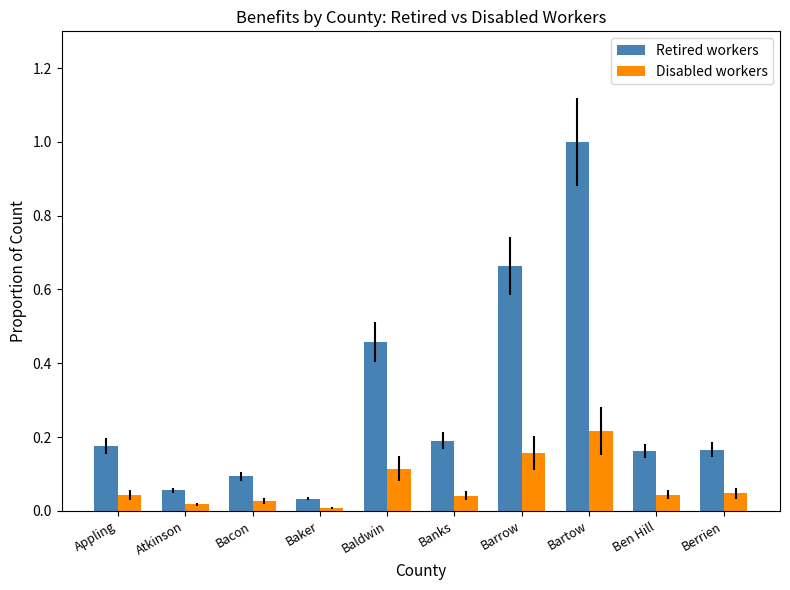

Which series has the largest total across all categories?

Retired workers